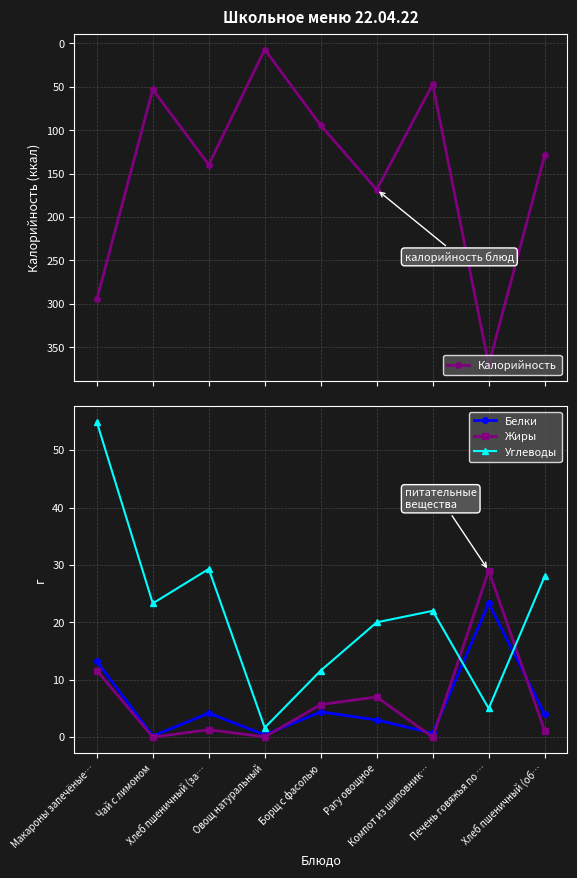

How many interior local valleys does the Жиры series have?

3